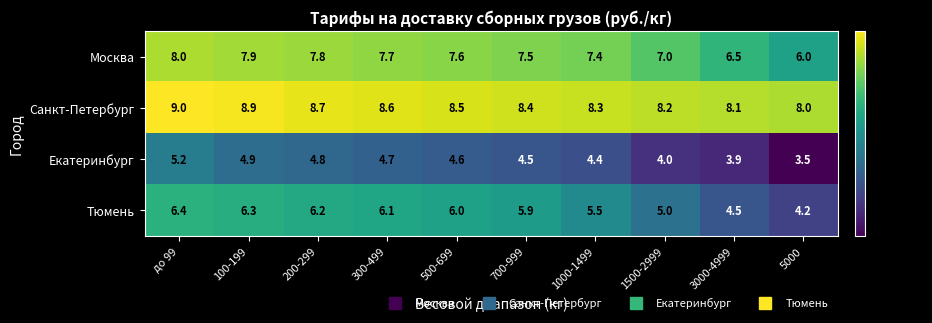

The Санкт-Петербург series shows 8.4 at 700-999. True or false?

True